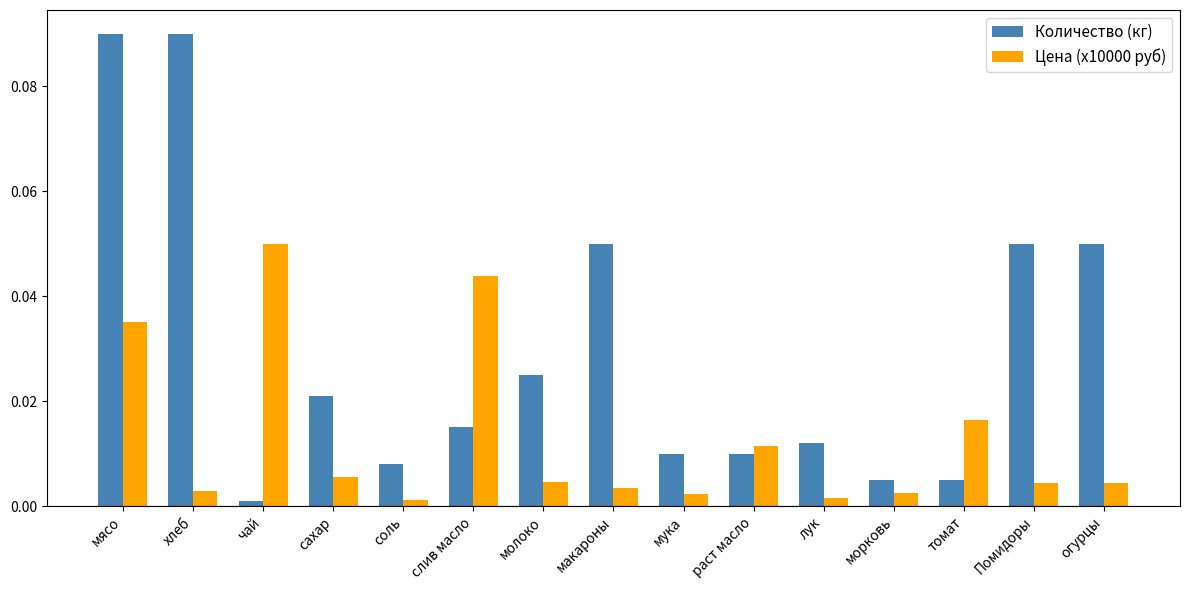

At which category is the sum across all series the highest?

мясо